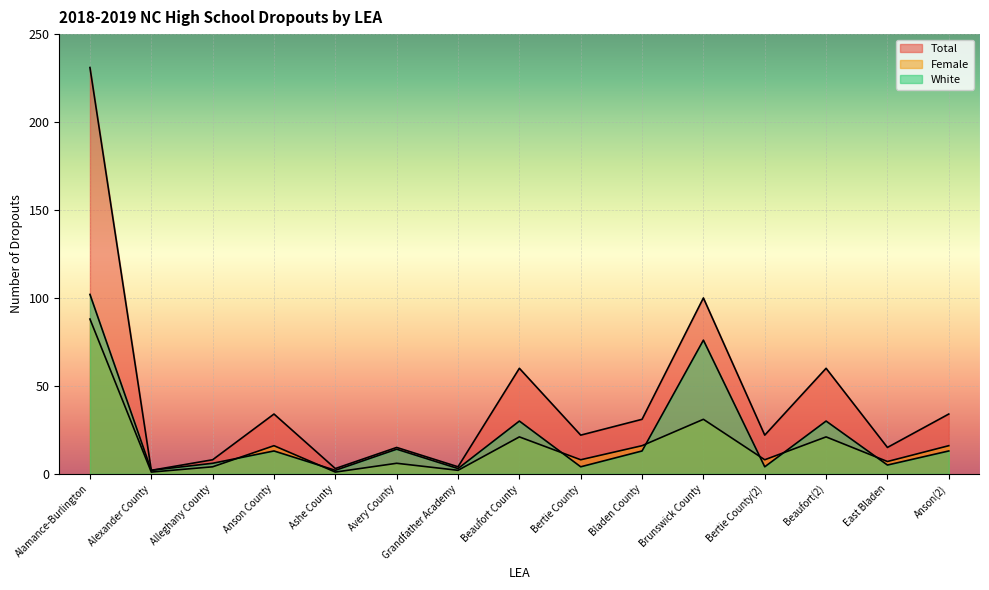

Between Avery County and Bertie County, which series saw the biggest shift?

White